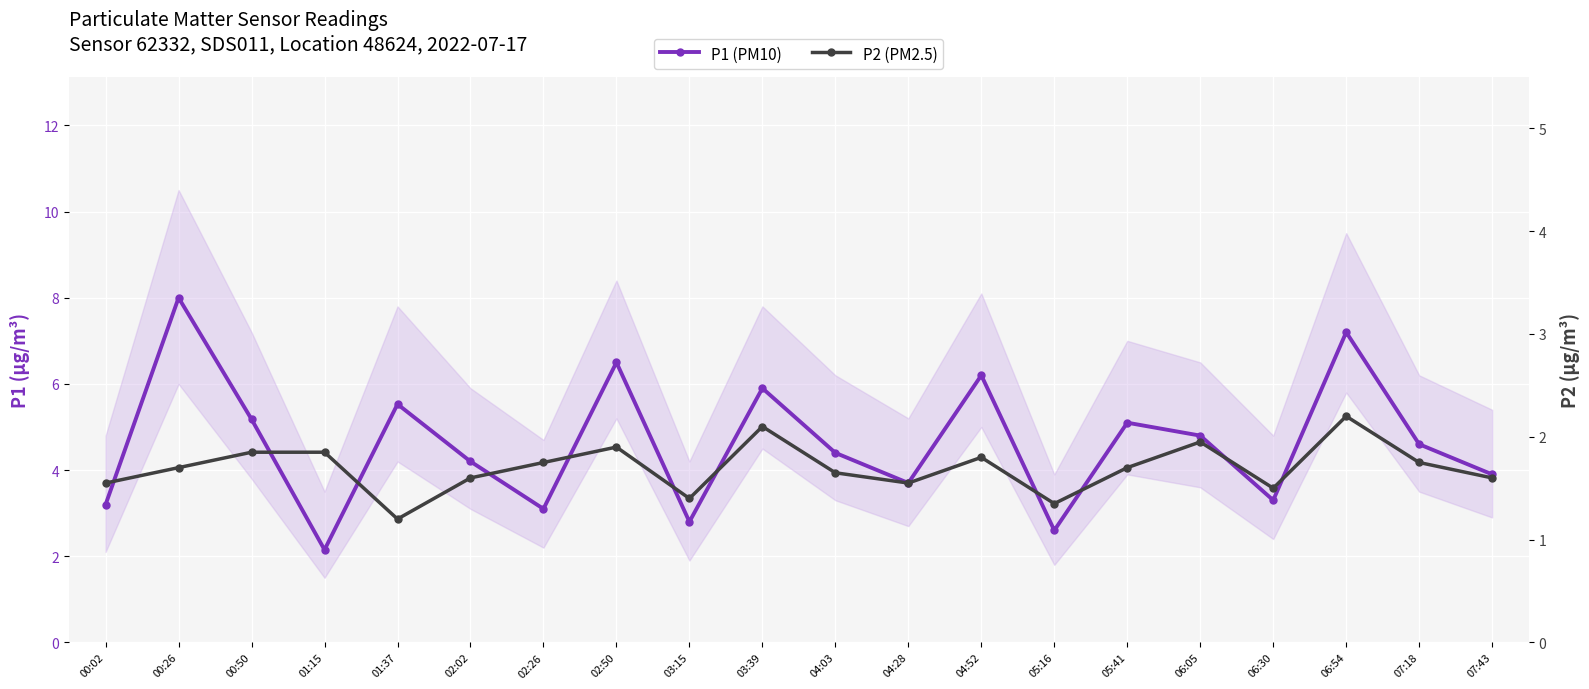

How many interior local peaks does the P2 (PM2.5) series have?

5